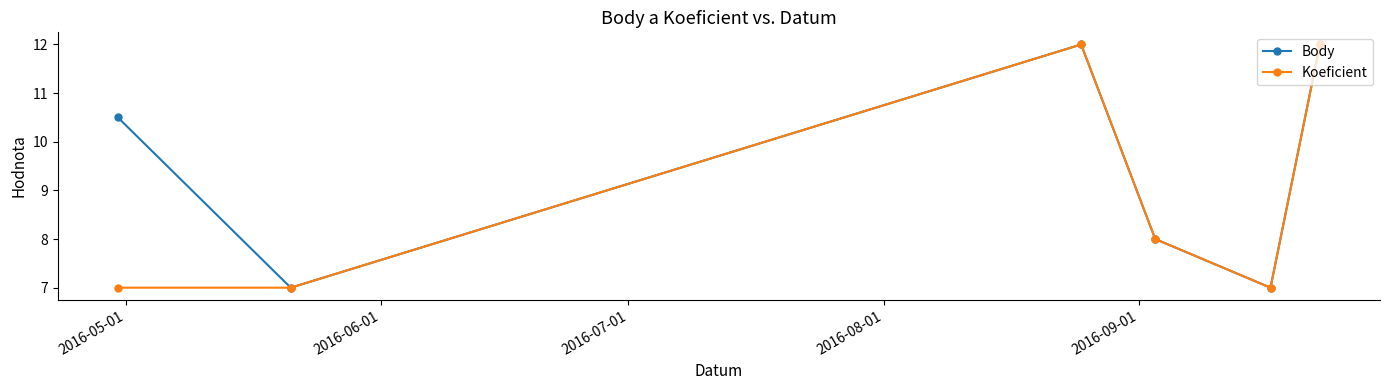

Which series has the largest total across all categories?

Body